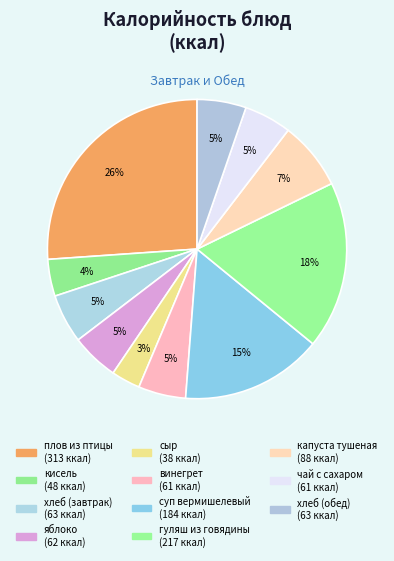

What is the smallest slice in the pie chart?

сыр